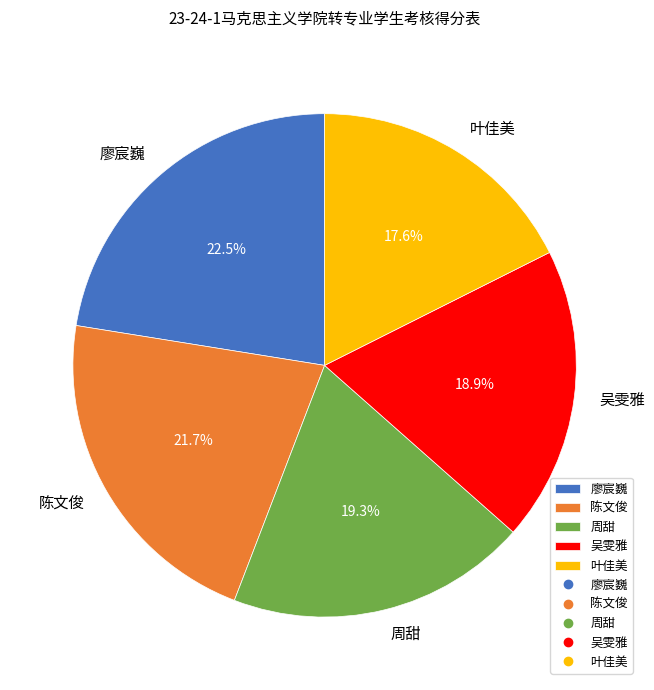

True or false: 叶佳美 accounts for 10% of the total.

False